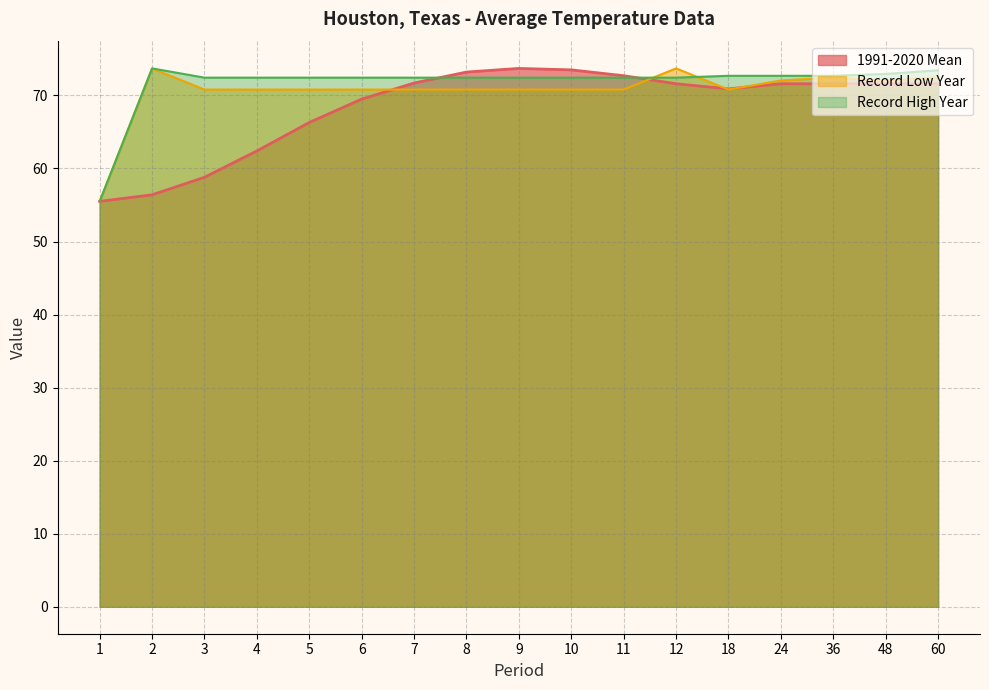

How many categories are shown in the chart?

17